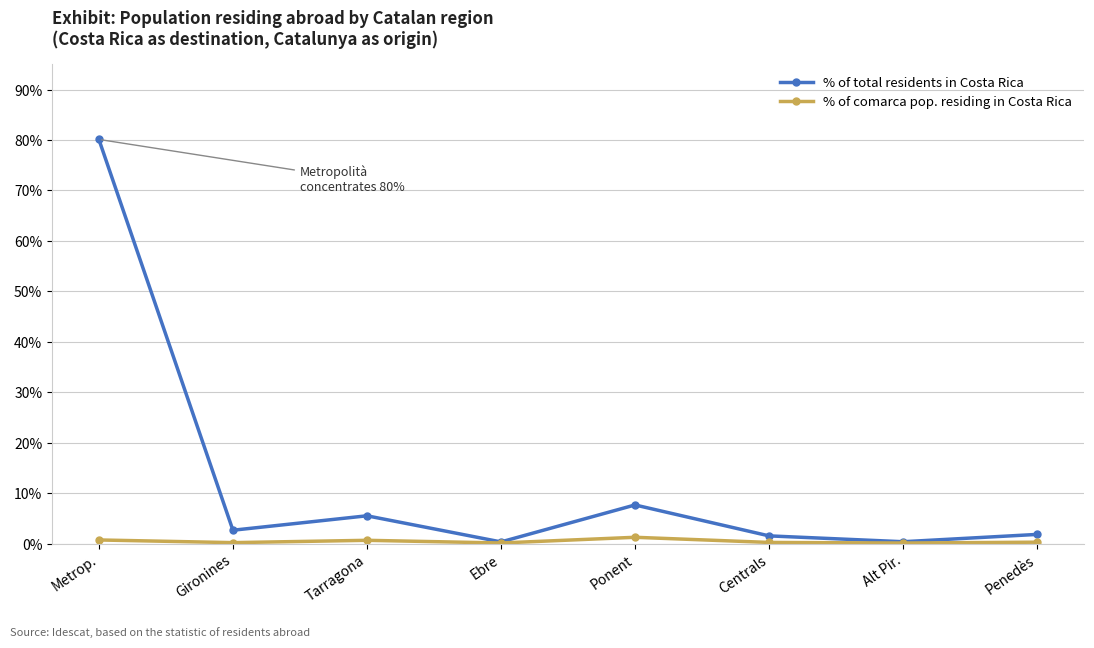

What is the label of the 1st point from the right?

Penedès